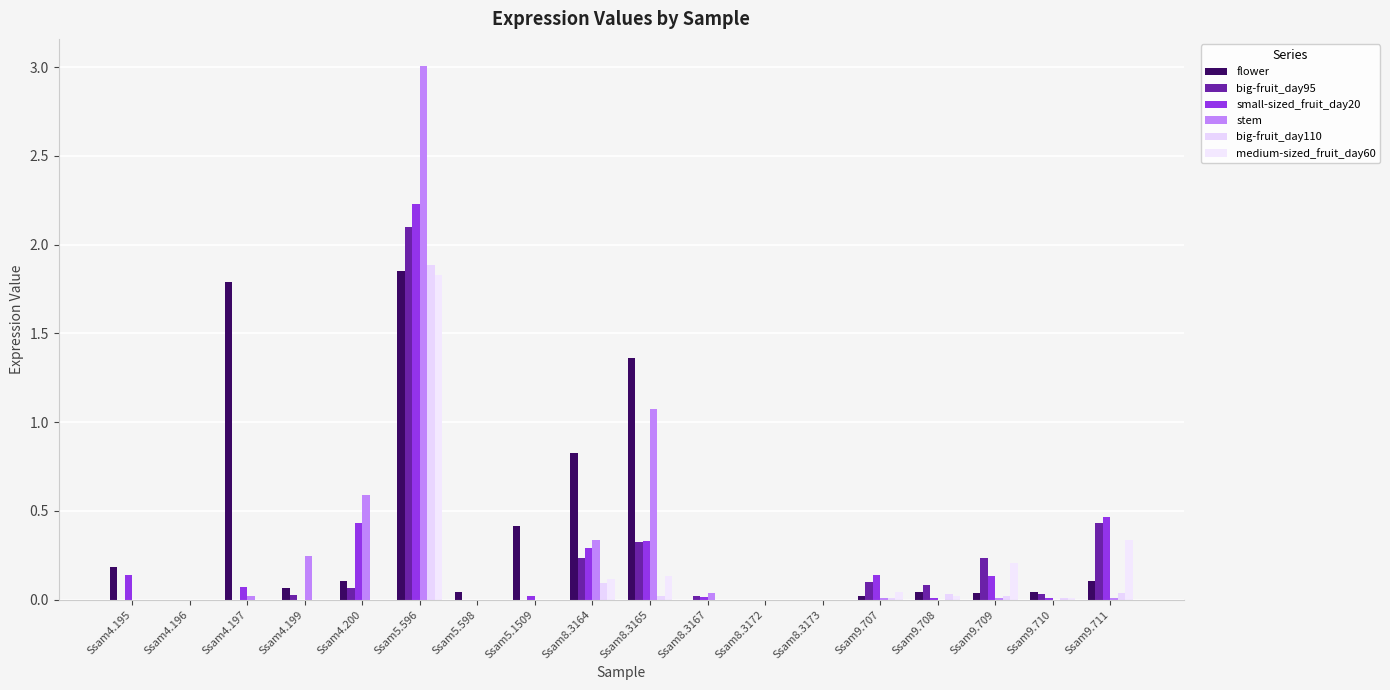

True or false: flower has a value of 1.8 at Ssam8.3165.

False